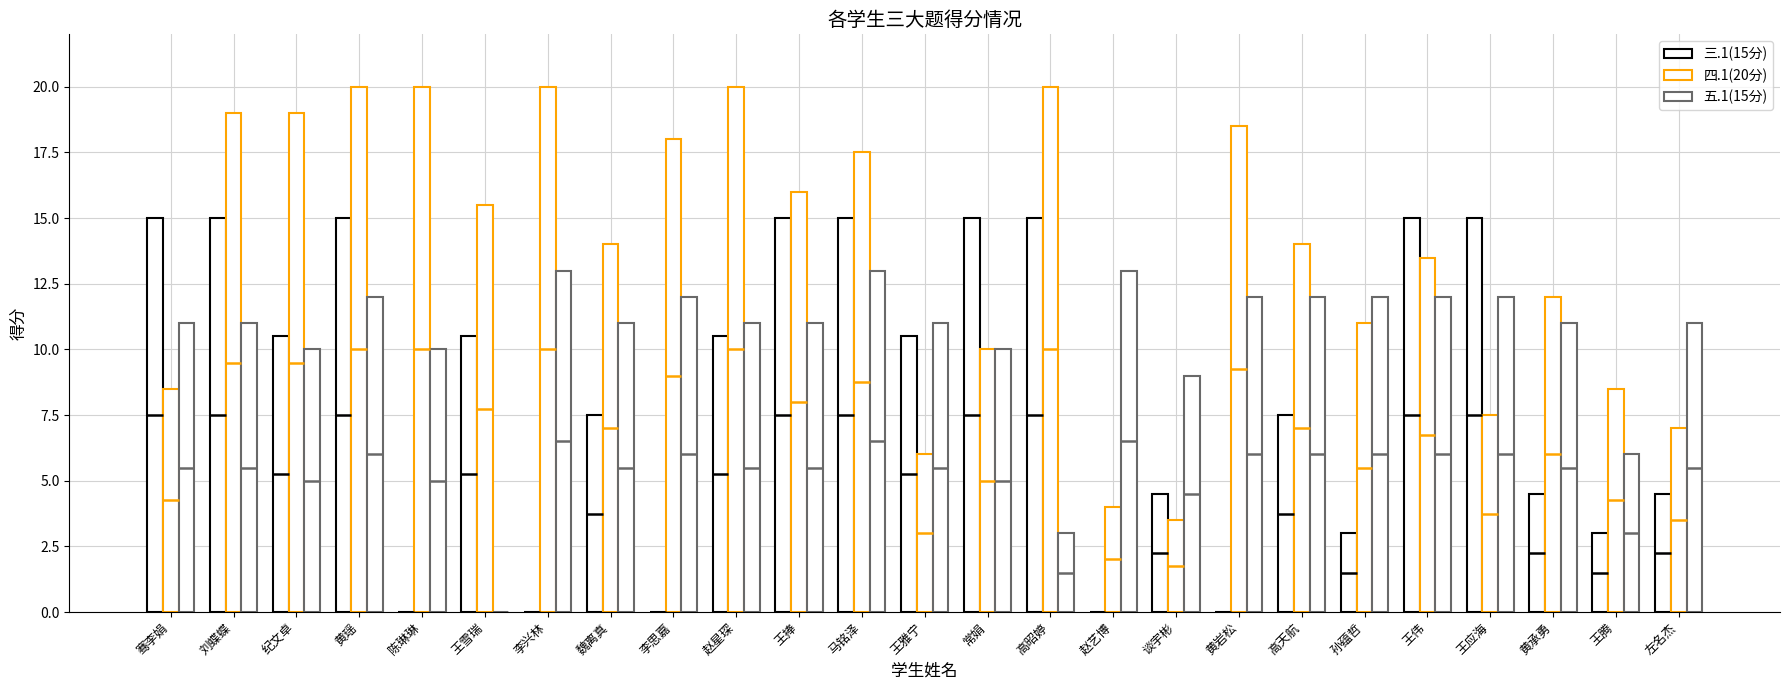

What position from the left is 高昭婷?

15